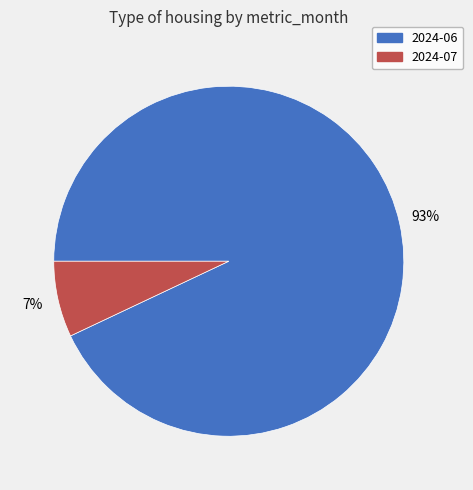

Is the sum of 2024-07 and 2024-06 greater than half?

Yes